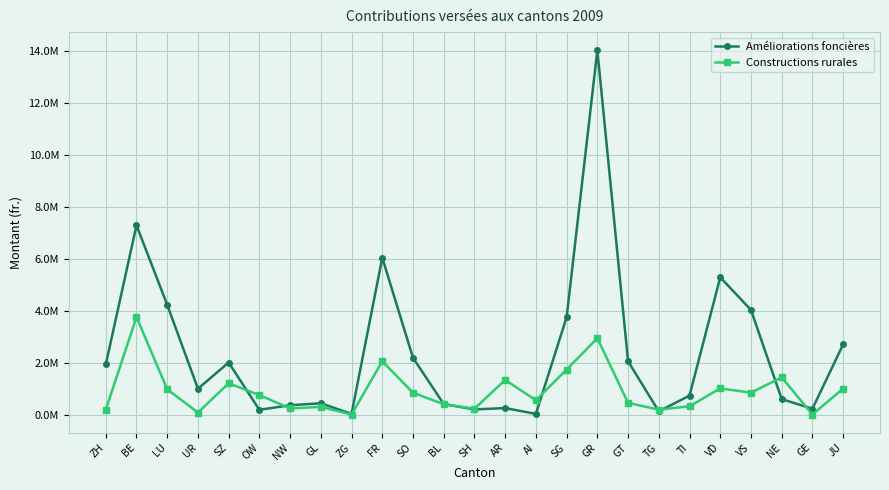

What is the difference between the second highest and second lowest values in the Constructions rurales series?

2936800